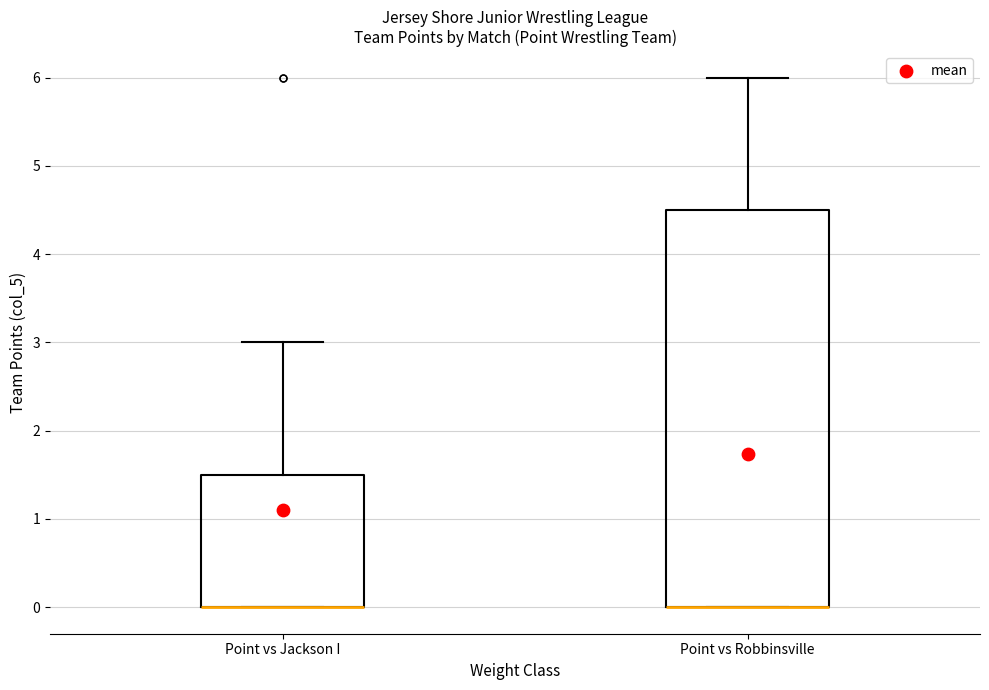

Comparing the boxes themselves (not the whiskers), which one is the tallest?

Point vs Robbinsville